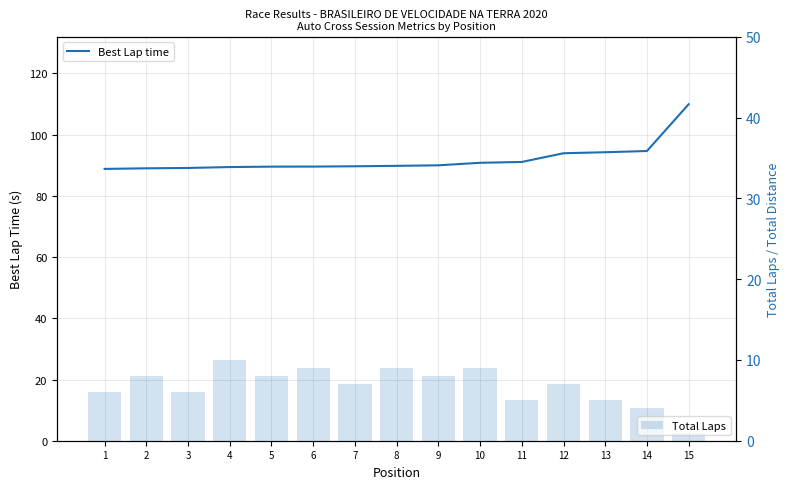

List the series in order of their peak value, highest first.

Best Lap time, Total Laps